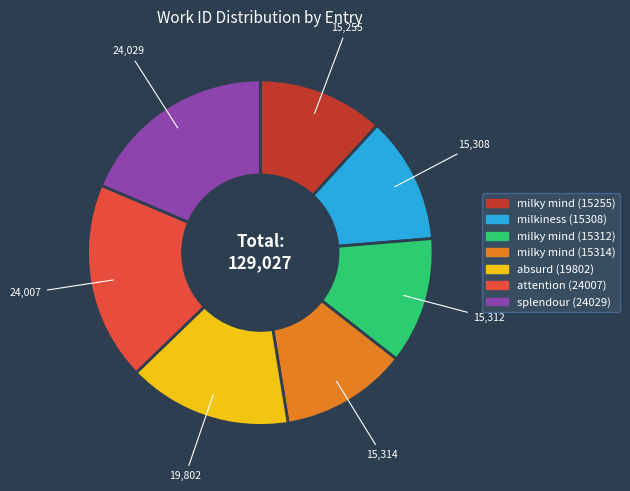

True or false: milkiness (15308) accounts for 24% of the total.

False